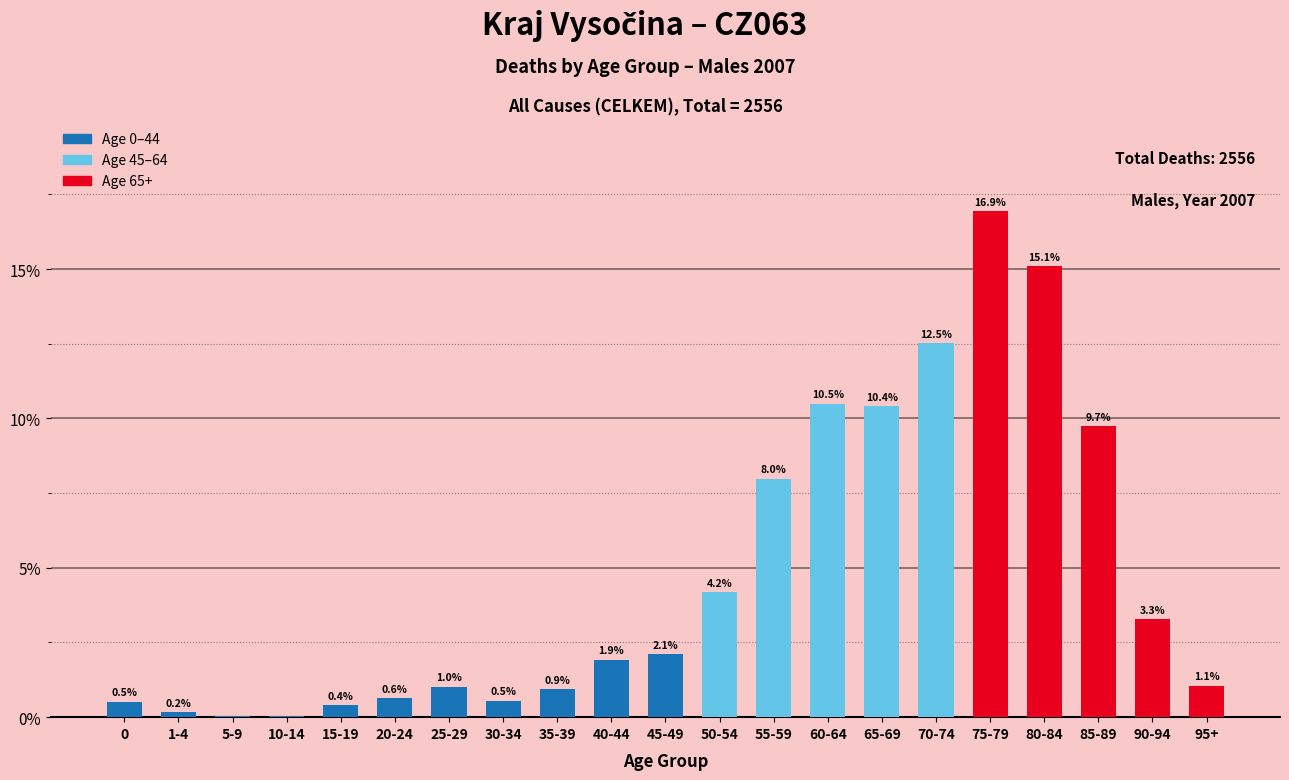

What is the maximum value shown in the chart?

16.9